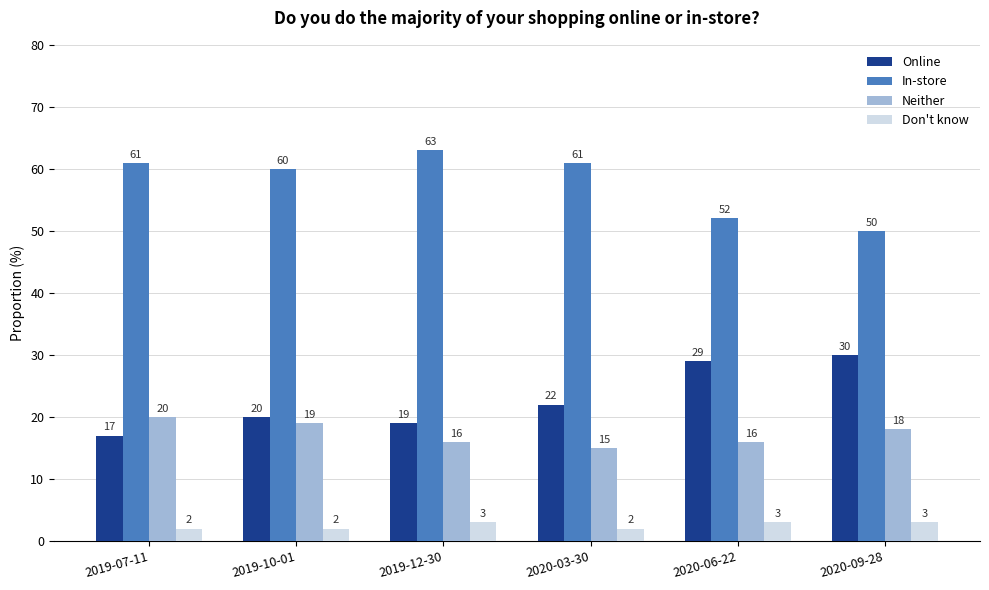

Reading left to right, transcribe all the data shown in this chart.

Online: 17.0	20.0	19.0	22.0	29.0	30.0
In-store: 61.0	60.0	63.0	61.0	52.0	50.0
Neither: 20.0	19.0	16.0	15.0	16.0	18.0
Don't know: 2.0	2.0	3.0	2.0	3.0	3.0